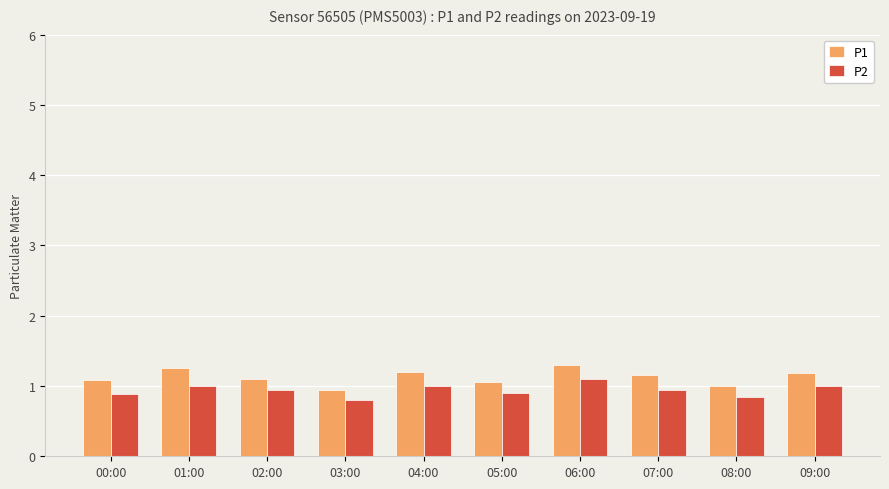

Is the value of P2 at 02:00 greater than the value of P1 at 09:00?

No